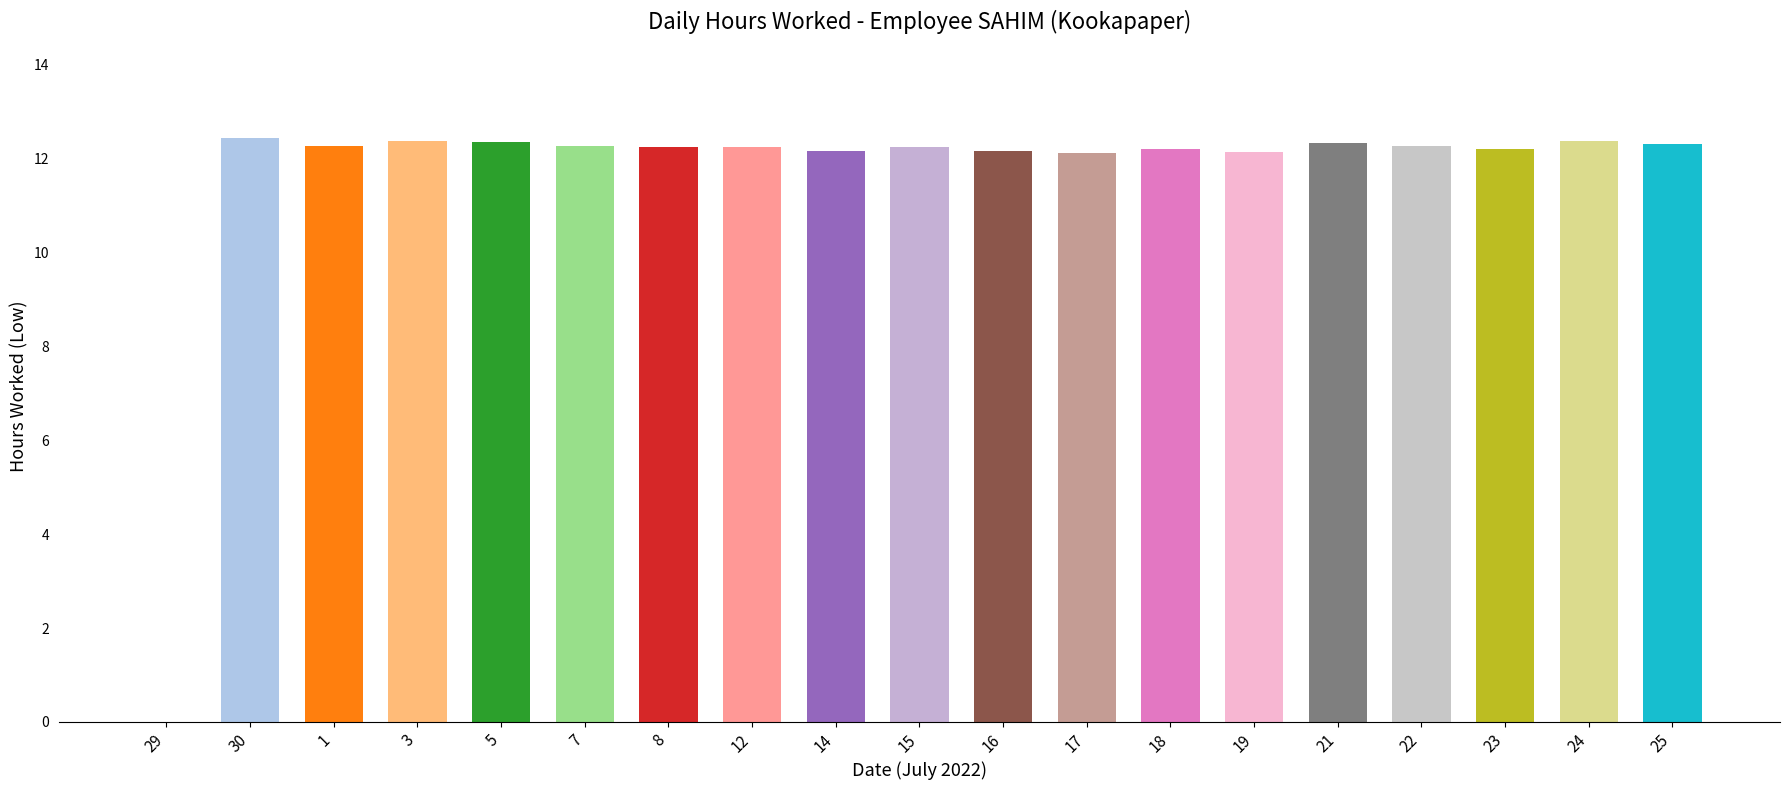

Which has a higher value, 25 or 16?

25